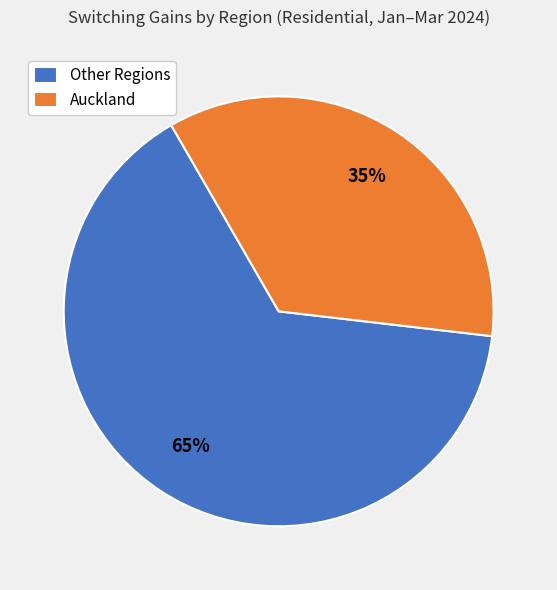

Which category has the smallest portion of the pie?

Auckland